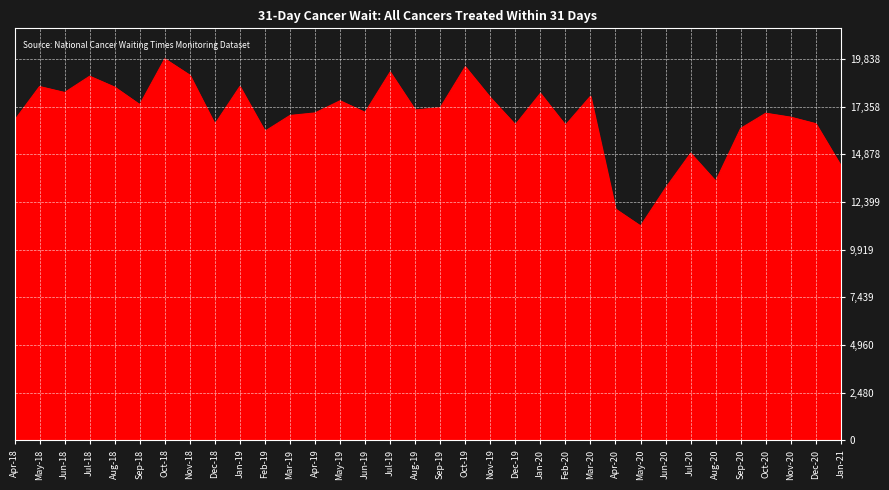

How many lines are shown in the chart?

1